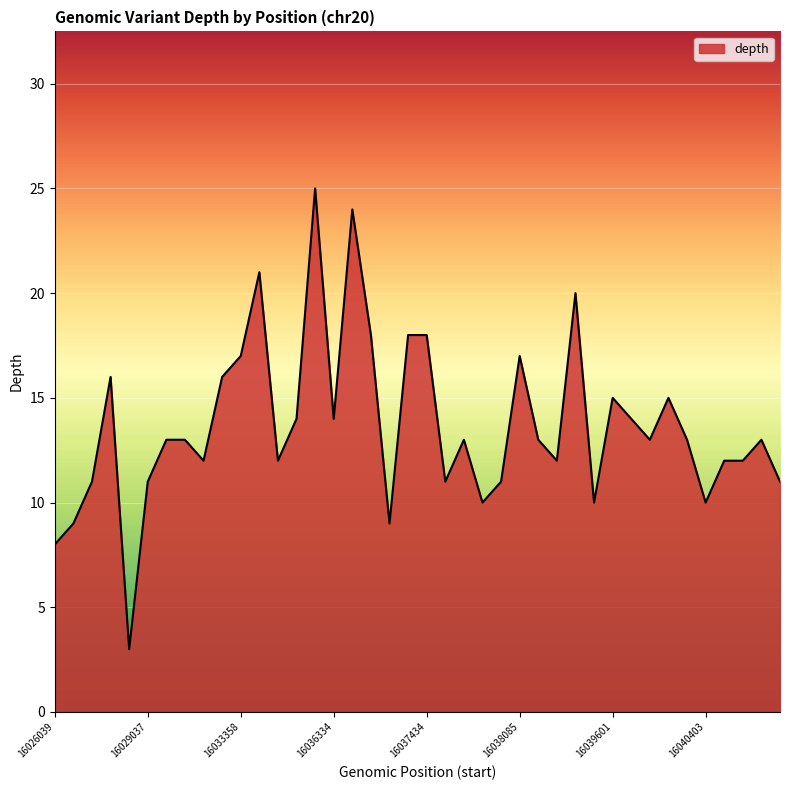

What is the minimum value shown in the chart?

3